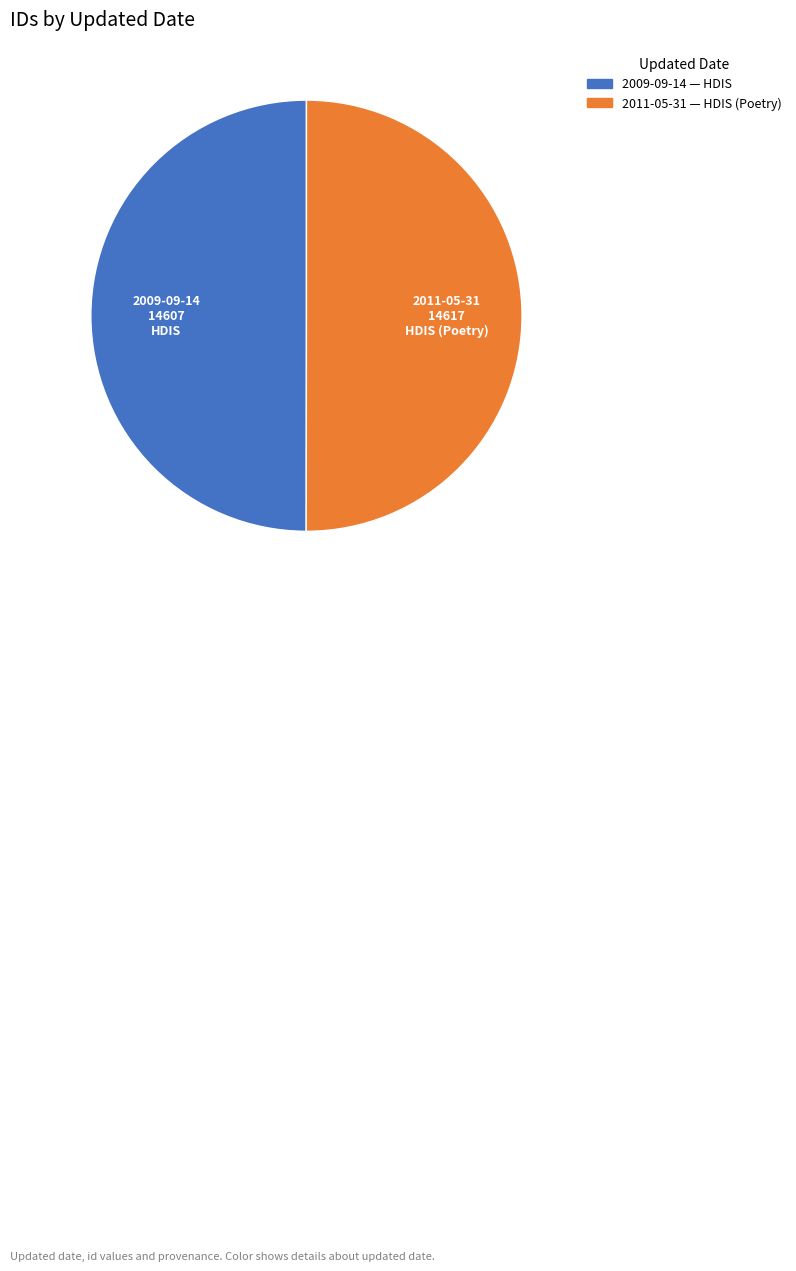

What is the ratio of the value at 2009-09-14 to the value at 2011-05-31?

1.0